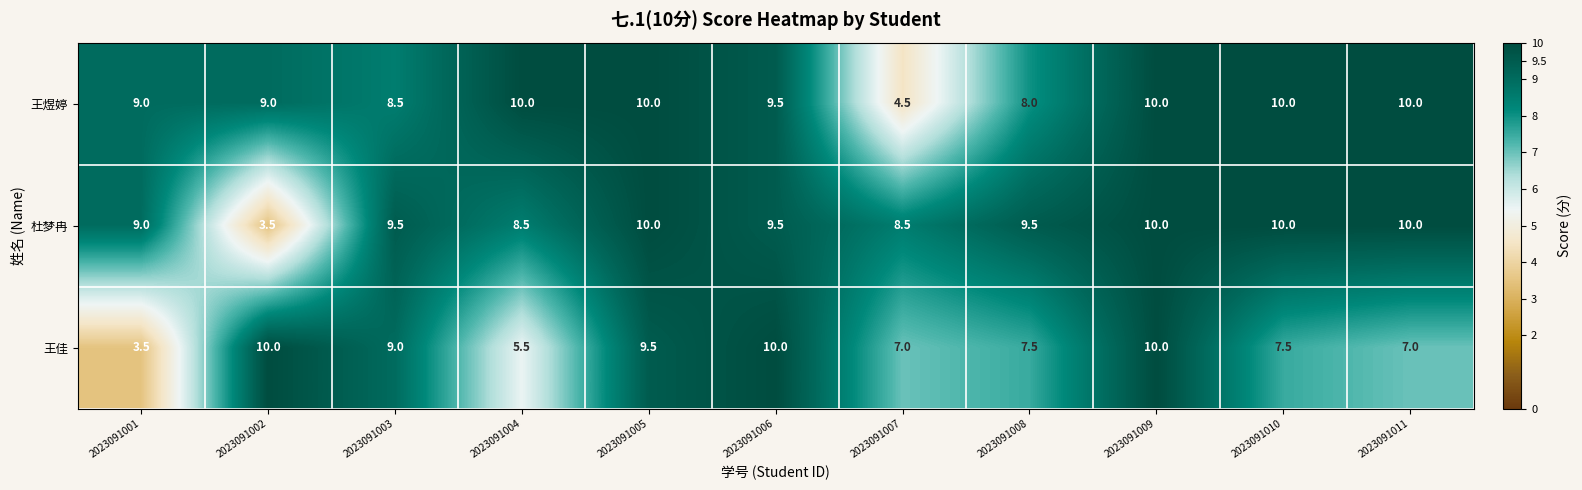

Is it true that 王佳 equals 13.4 at 2023091010?

False